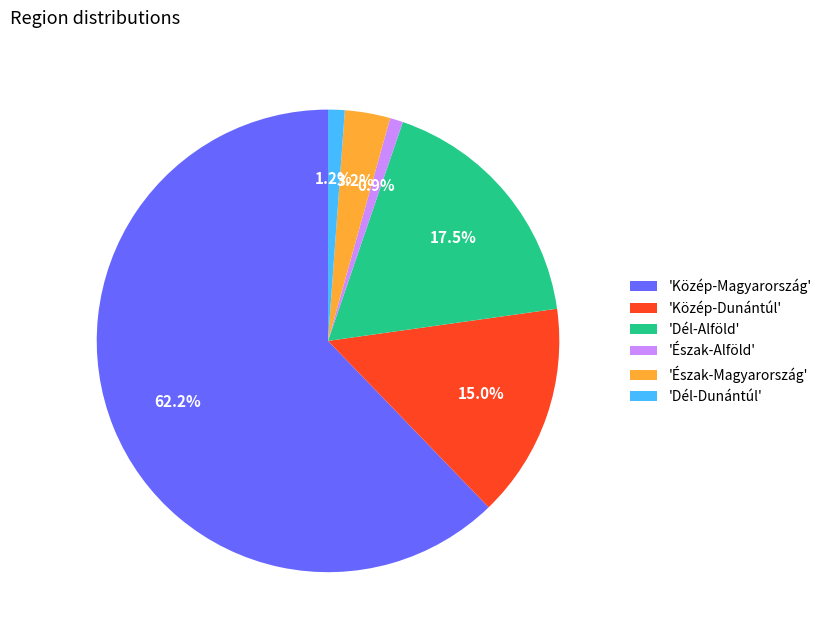

Does 'Közép-Dunántúl' represent more than half of the total?

No